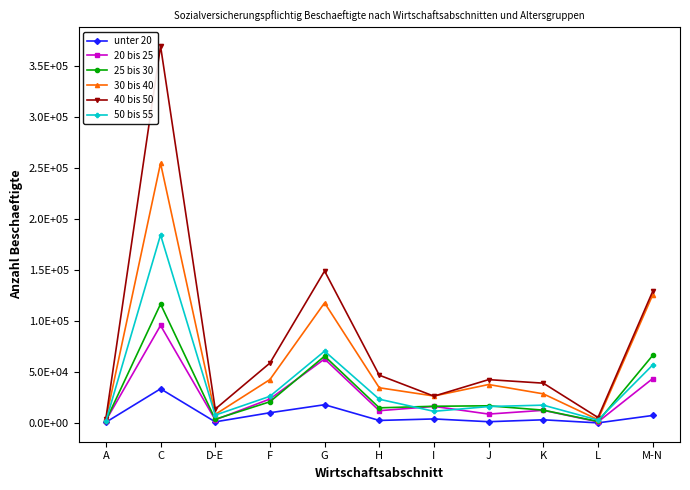

At which category is the sum across all series the highest?

C